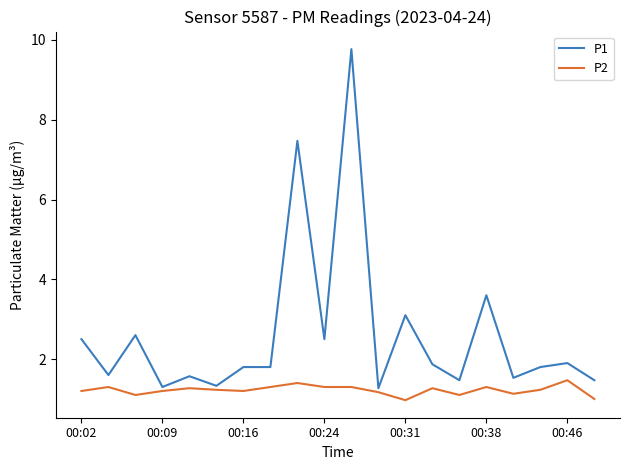

What are all the series names shown in the legend?

P1, P2